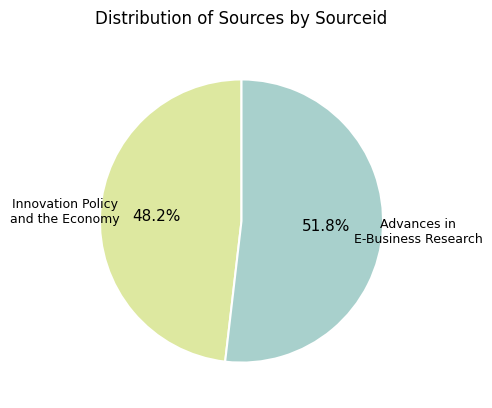

Is there any slice that represents more than half of the pie?

Yes